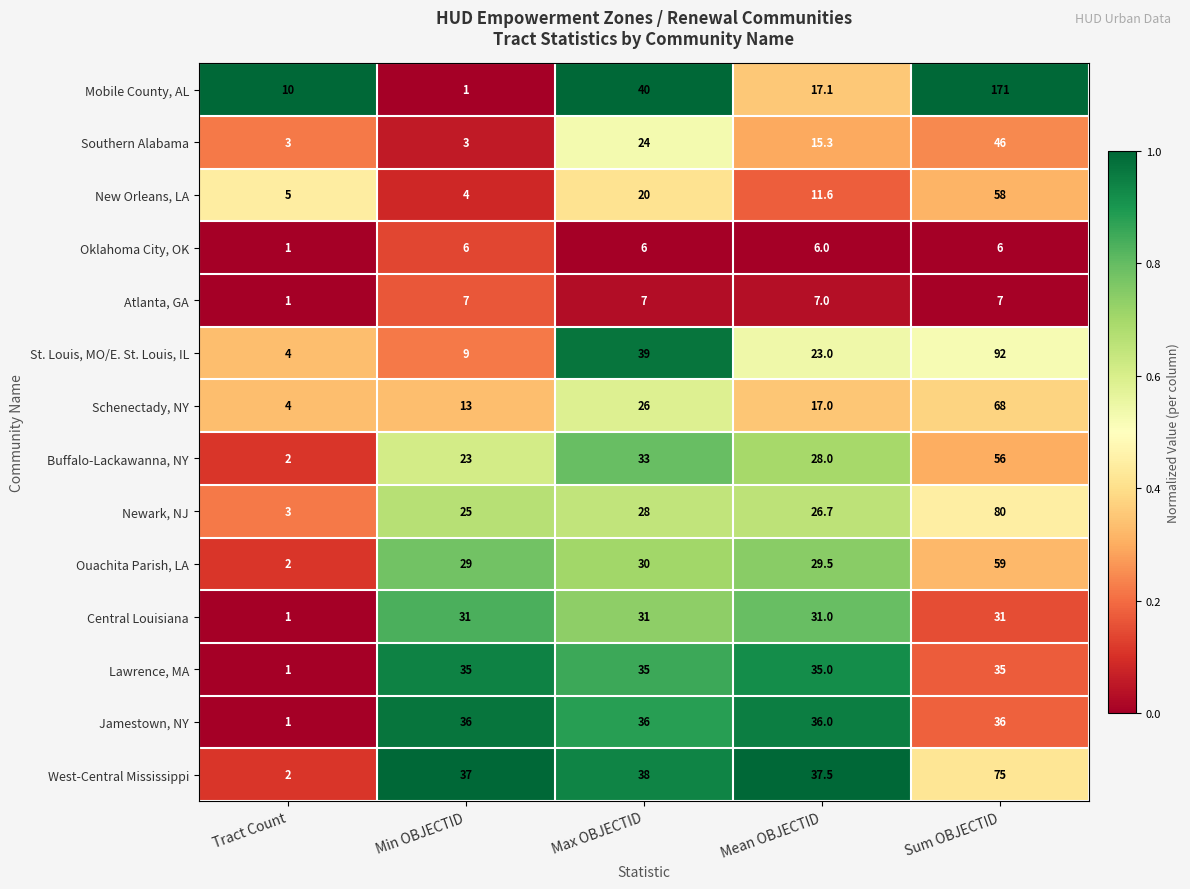

What is the sum of all Jamestown, NY values?

145.0